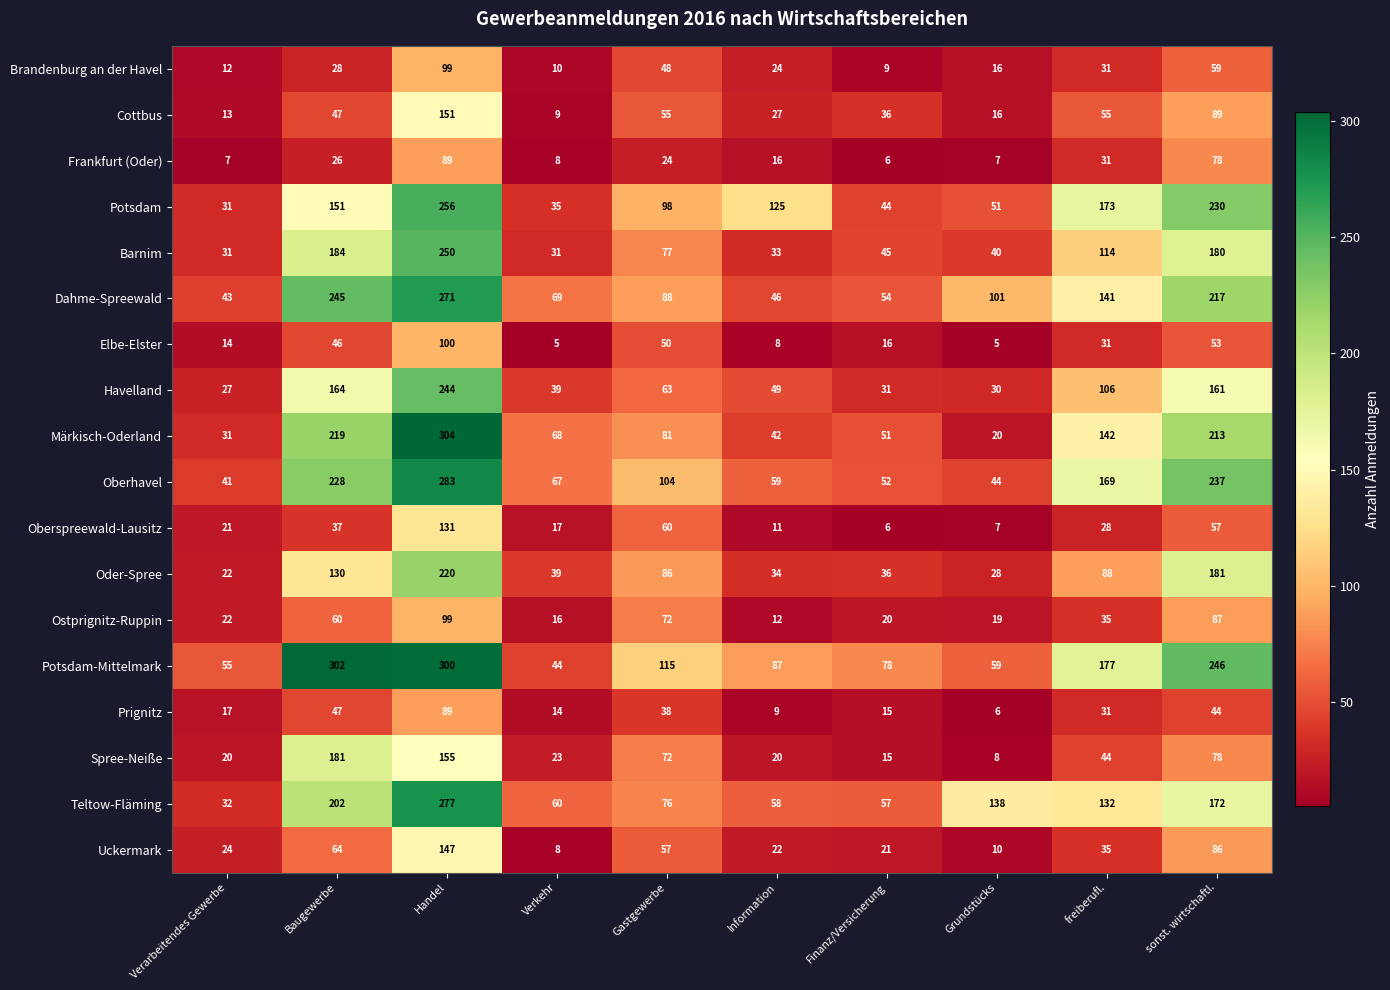

What is the difference between the highest and lowest values at Verkehr?

64